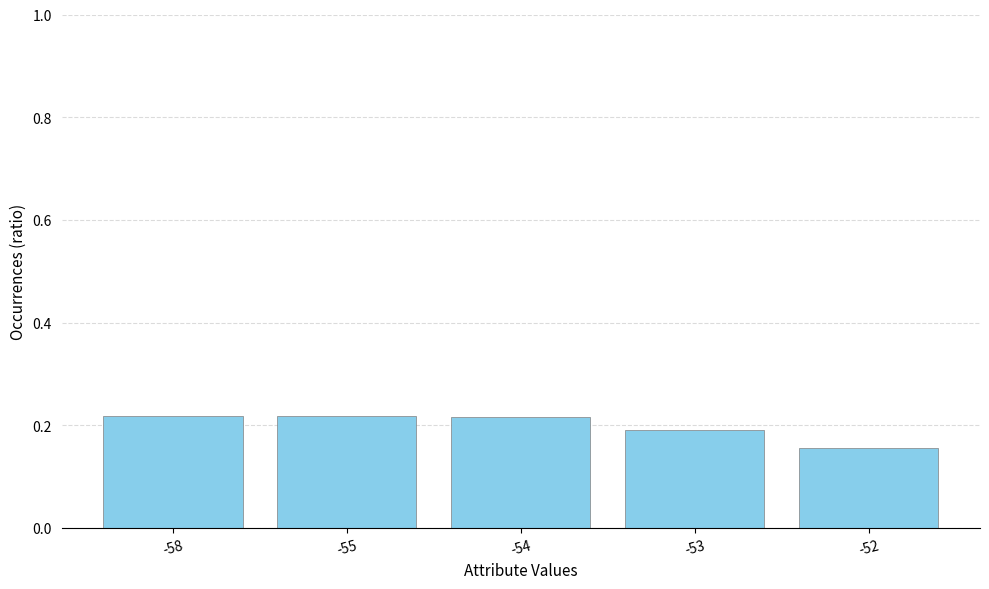

The chart shows a value of 0.3 at -55. True or false?

False